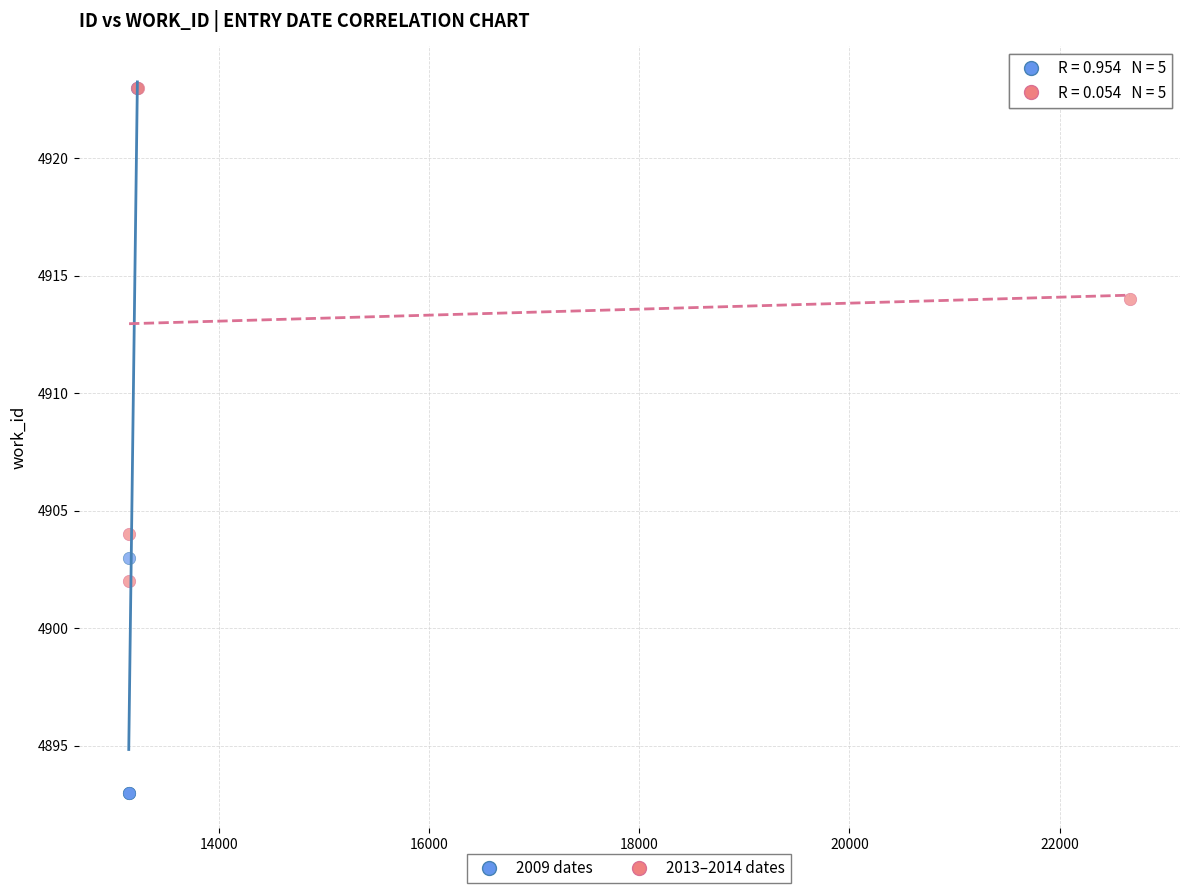

What are all the series names shown in the legend?

2009 dates, 2013–2014 dates